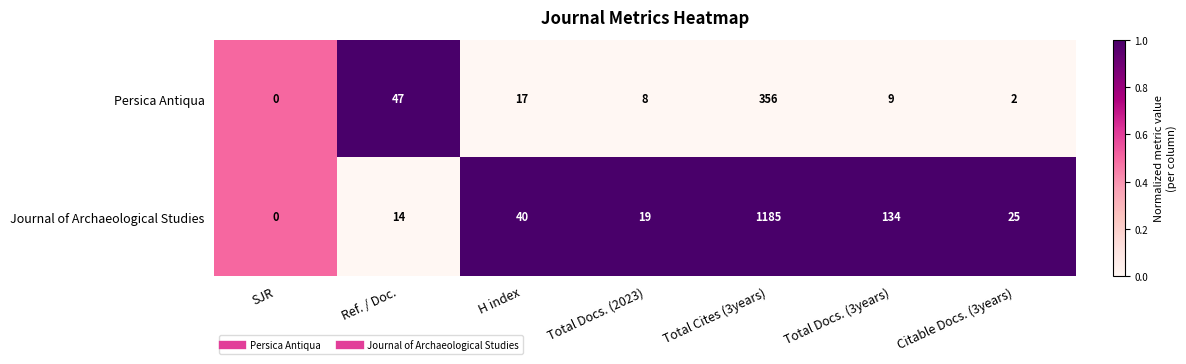

What is the approximate value of Journal of Archaeological Studies at Total Docs. (3years), to the nearest 50?

150